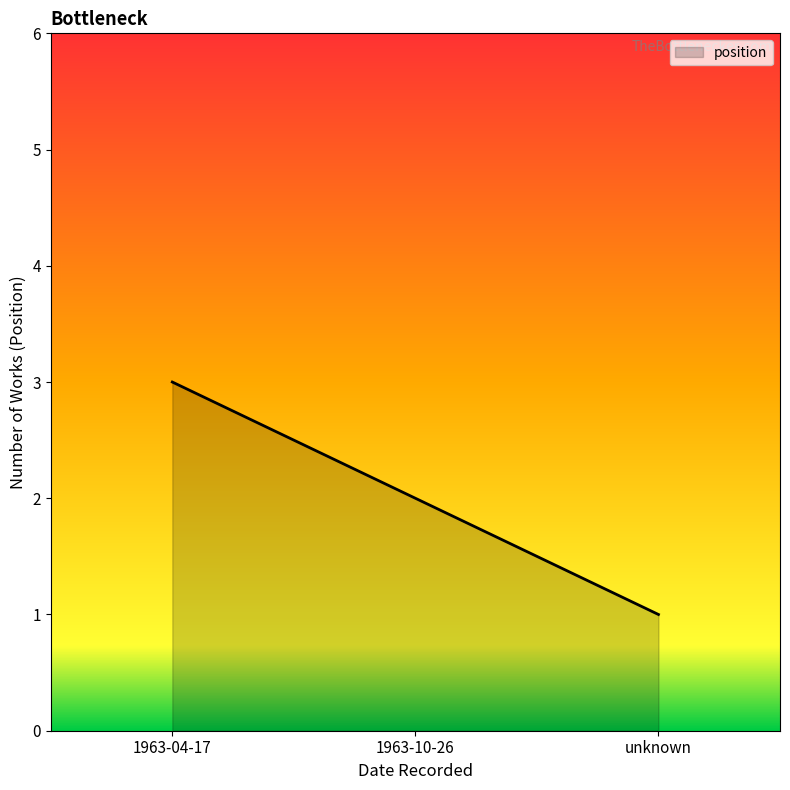

Which has a higher value, 1963-04-17 or unknown?

1963-04-17